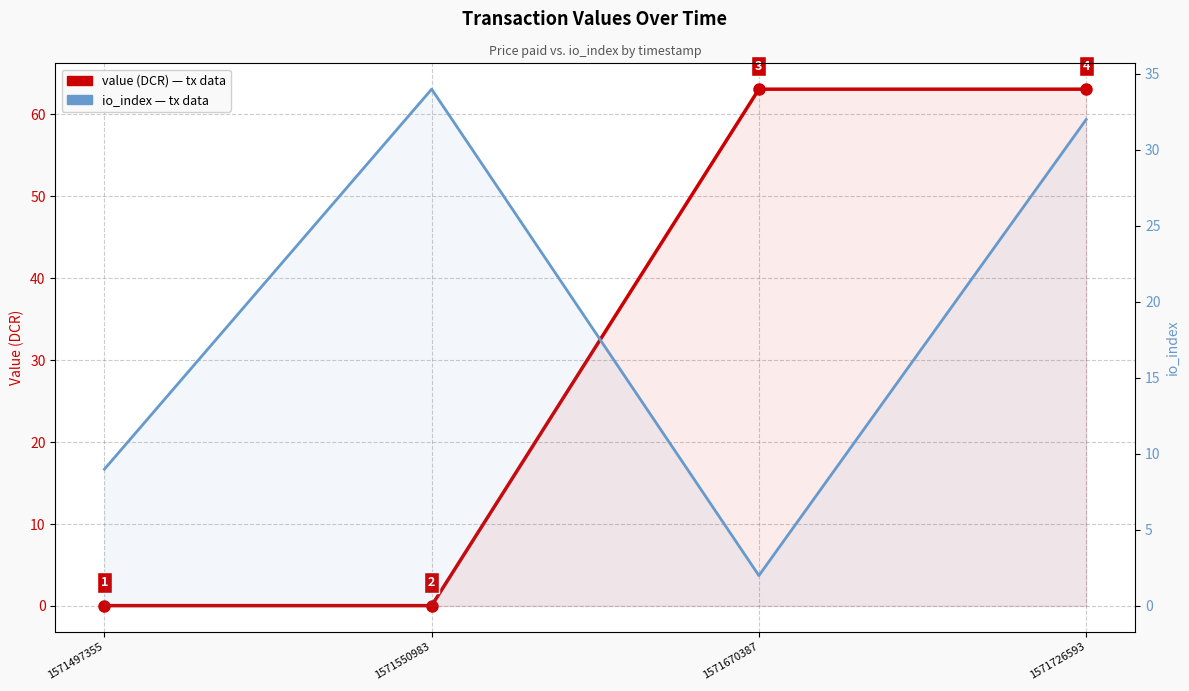

How many data points in value (DCR) are above 63?

2